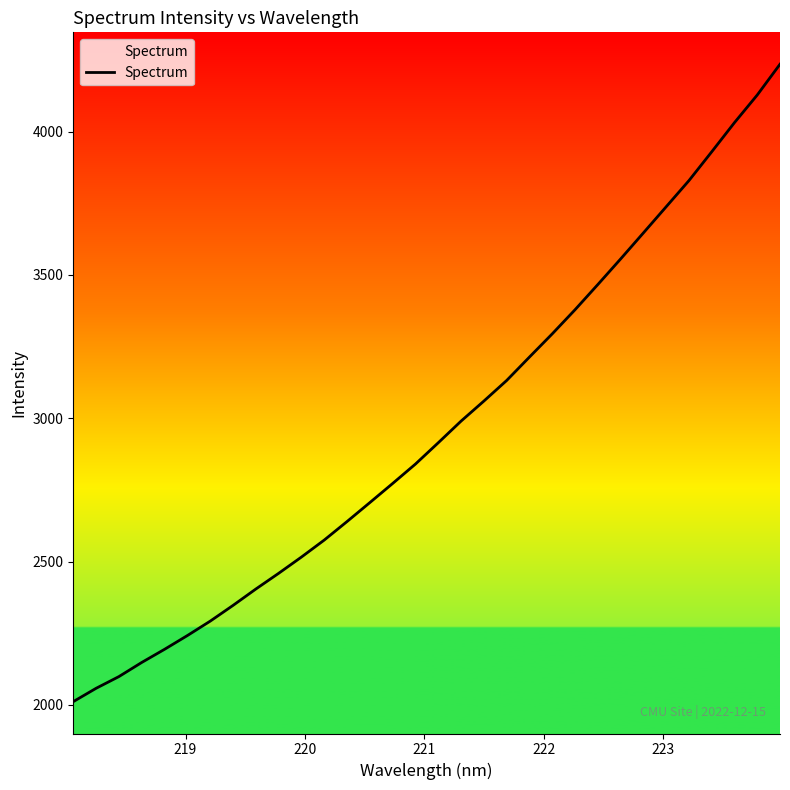

What is the smallest value displayed?

2011.4